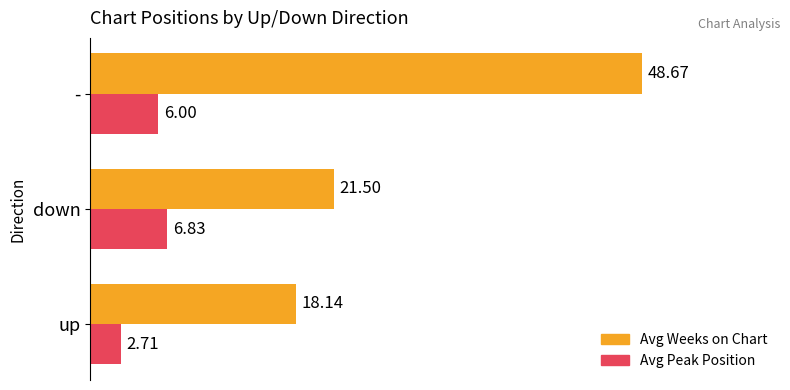

What is the sum of all Avg Peak Position values?

15.5